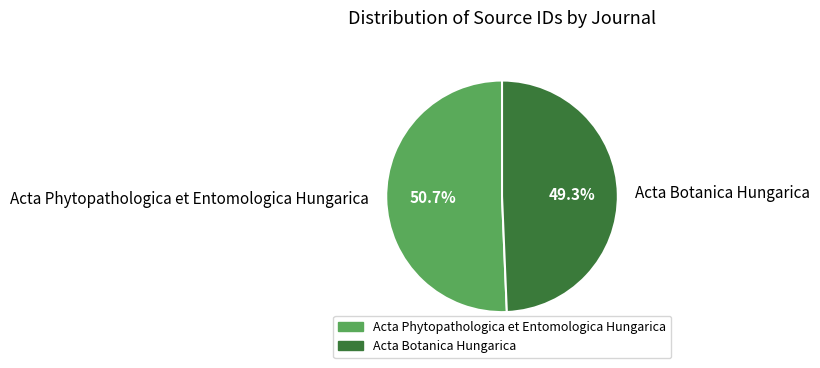

What is the ratio of the value at Acta Phytopathologica et Entomologica Hungarica to the value at Acta Botanica Hungarica?

1.0